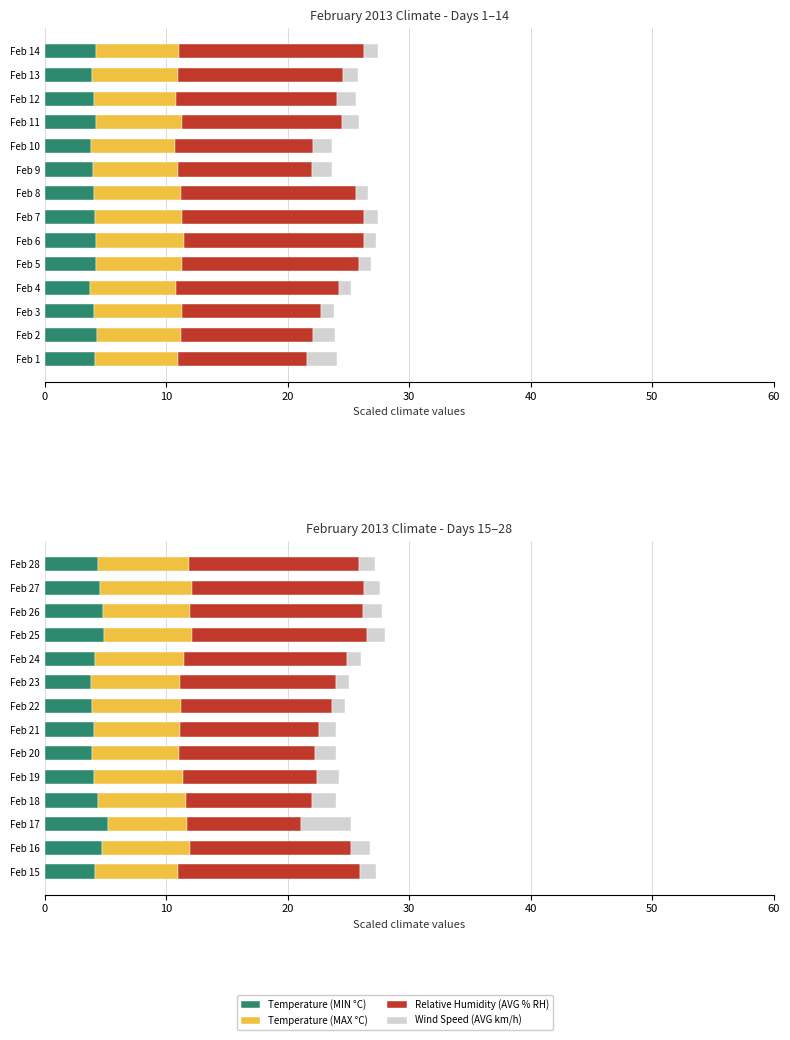

Does the chart contain stacked bars?

No